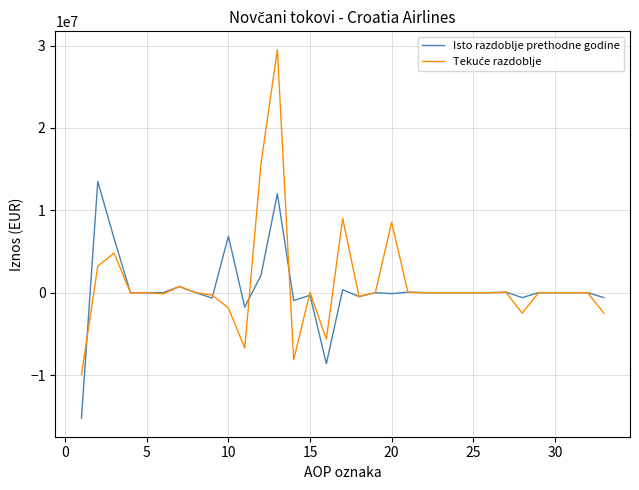

What is the maximum value for Isto razdoblje prethodne godine?

13498590